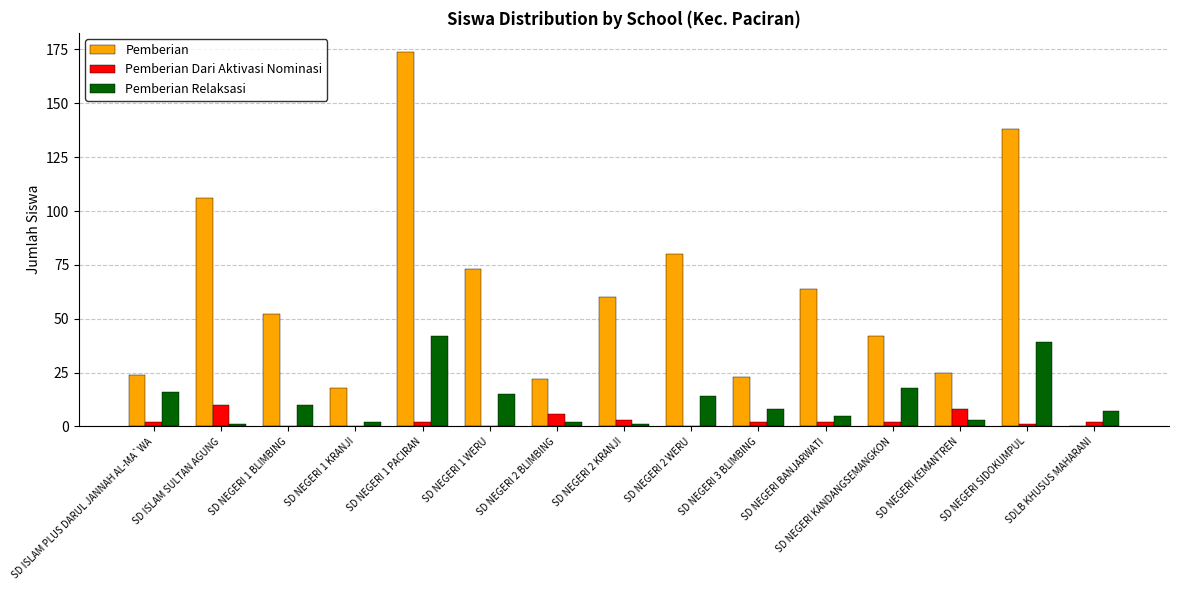

What is the sum of all Pemberian values?

901